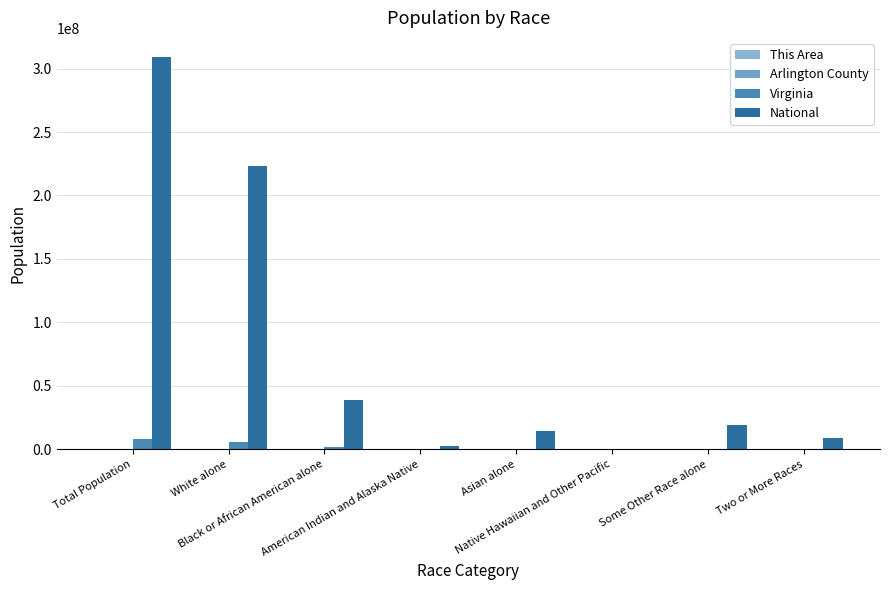

How many groups of bars are there?

8